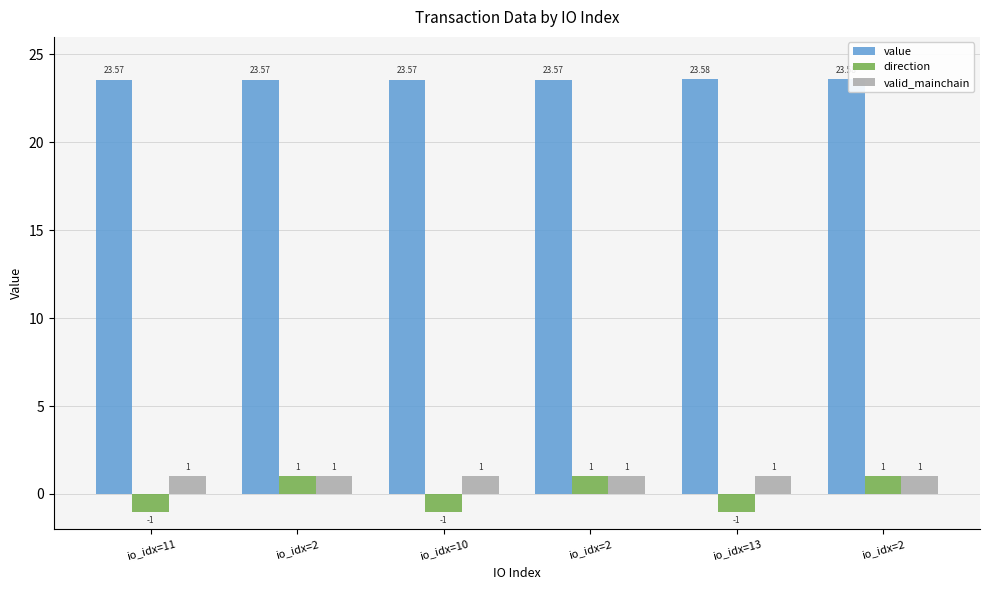

What is the difference between the maximum and second lowest values in the direction series?

2.0